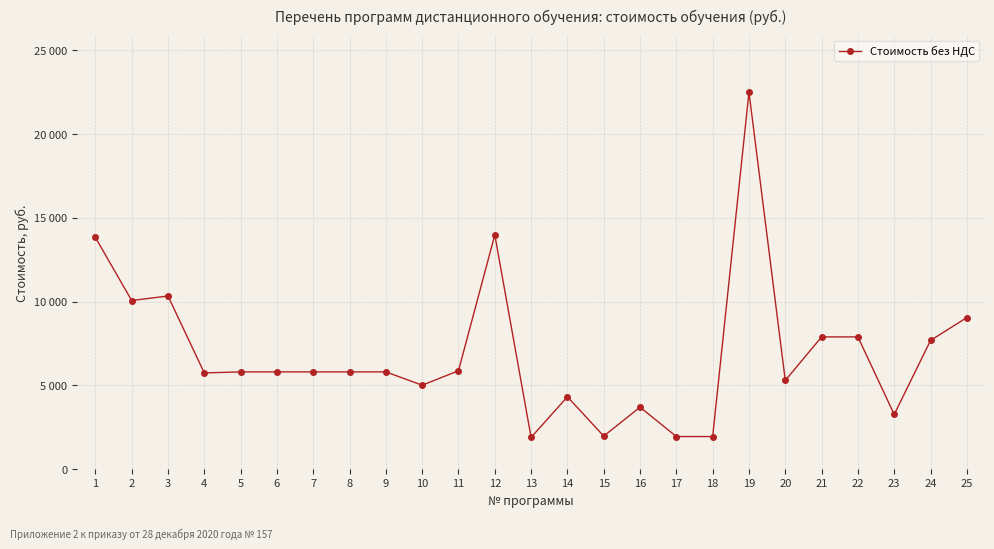

Reading right to left, transcribe all the data shown in this chart.

25=9050	24=7685	23=3267	22=7895	21=7895	20=5297	19=22500	18=1950	17=1950	16=3702	15=1978	14=4321	13=1901	12=13982	11=5875	10=5014	9=5808	8=5808	7=5808	6=5808	5=5808	4=5746	3=10336	2=10067	1=13831